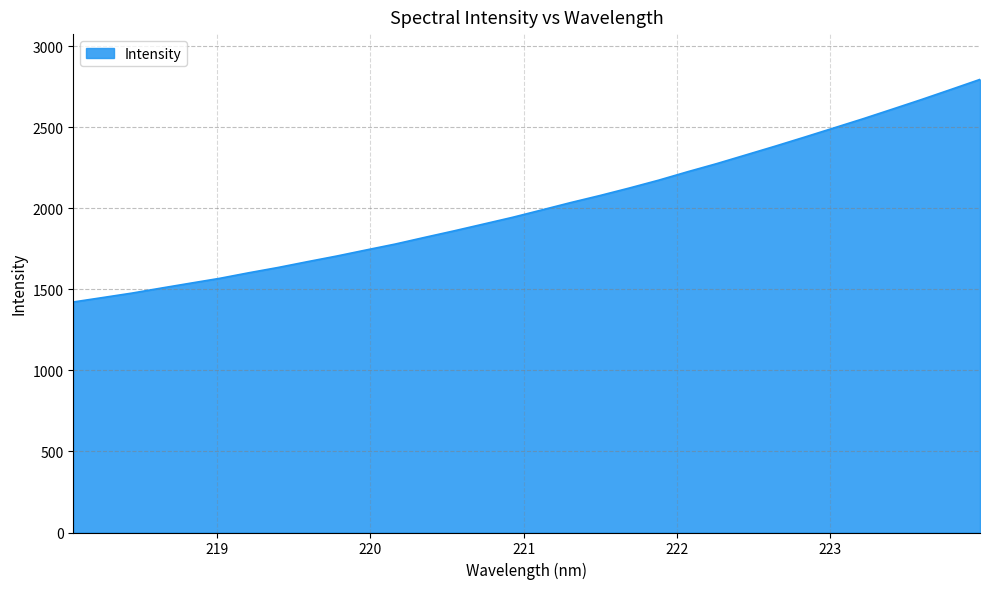

What is the smallest value displayed?

1422.7